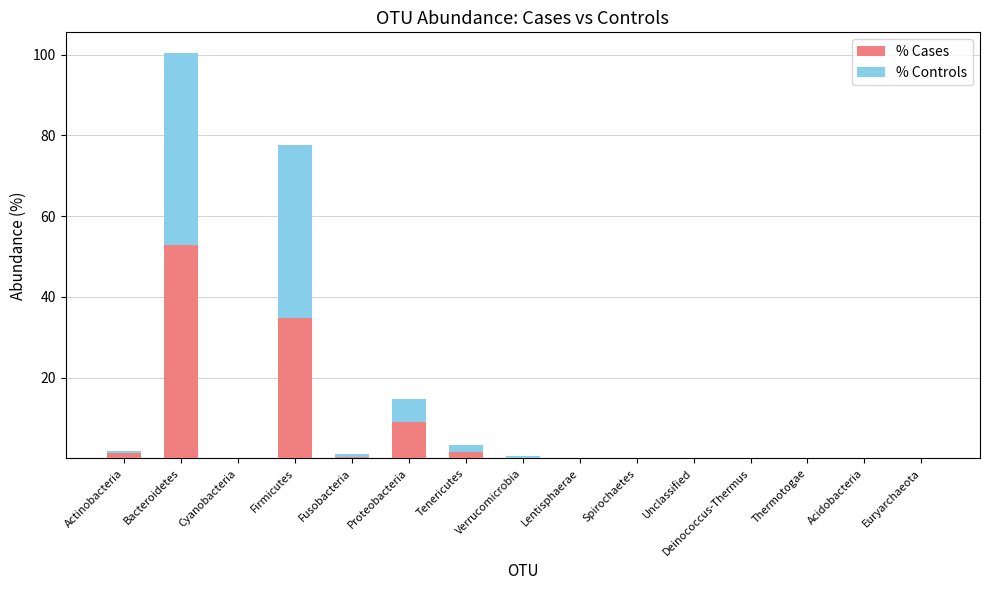

Is it true that % Cases equals 0.0 at Cyanobacteria?

True